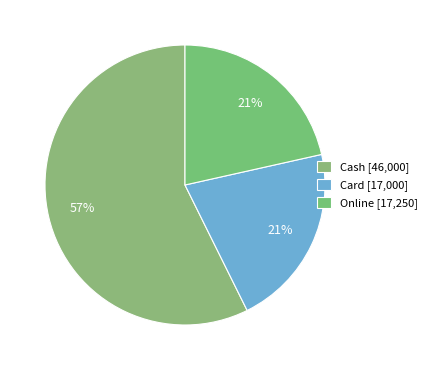

How many segments does this pie chart have?

3